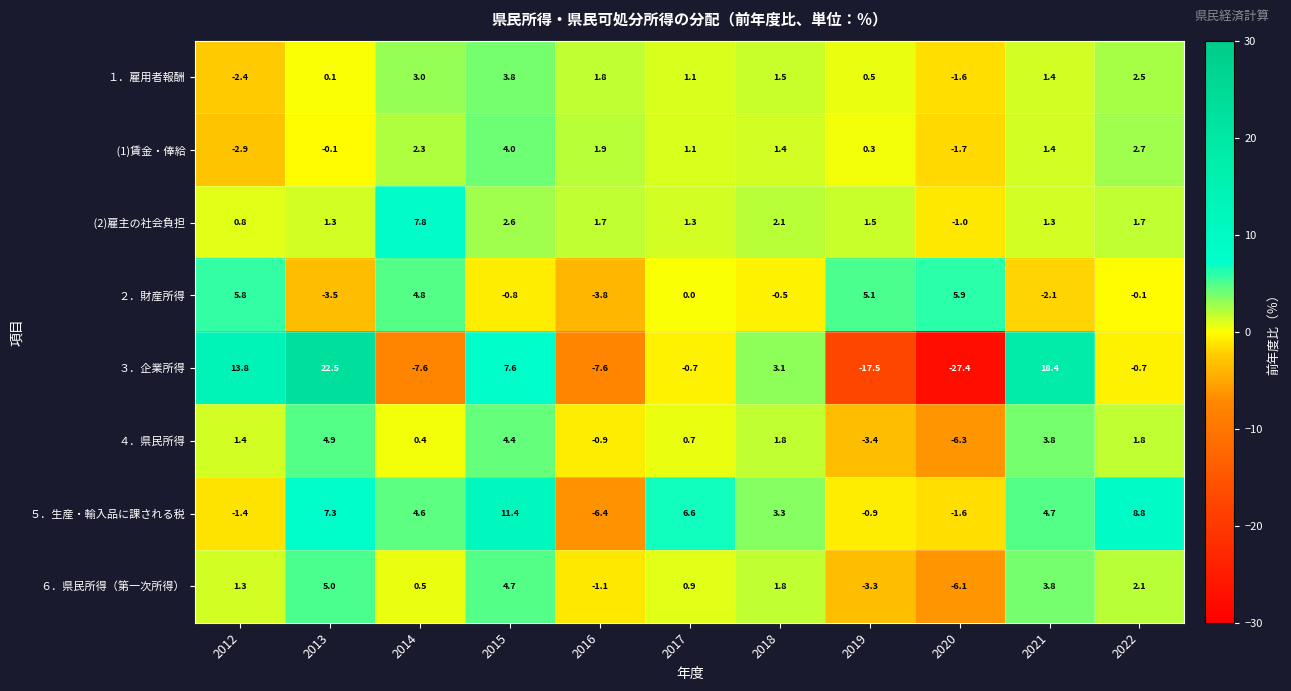

What is the total value across all series at 2014?

15.8